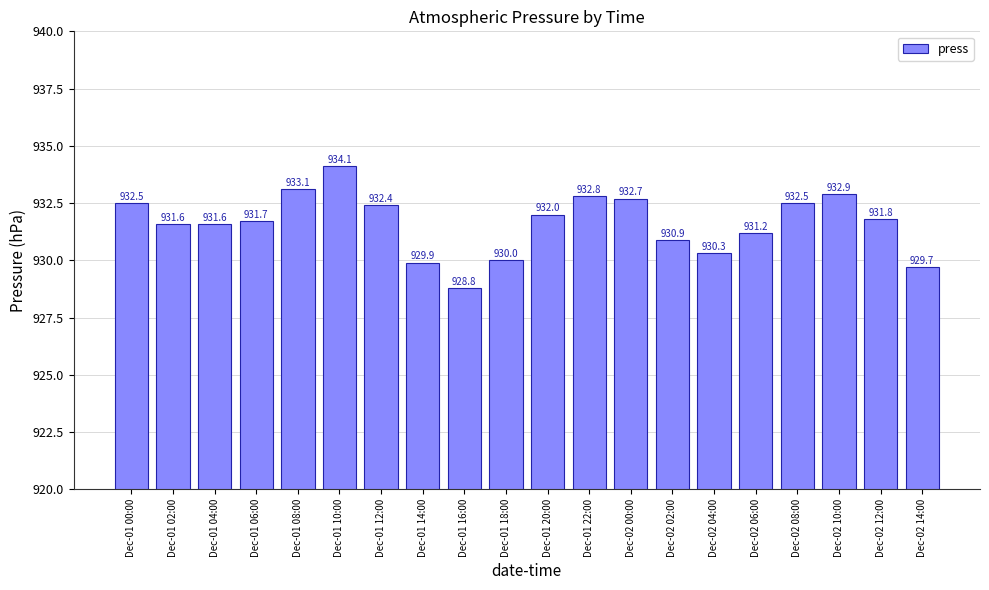

Where is the data nearest to the value 931?

Dec-02 02:00